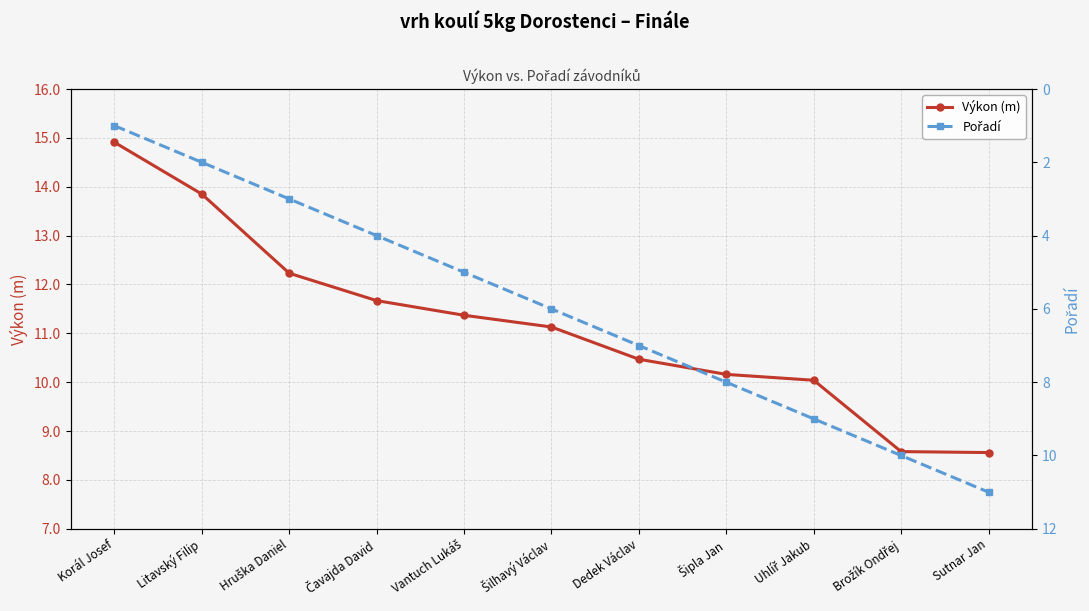

What is the average value of the Výkon (m) series?

11.2